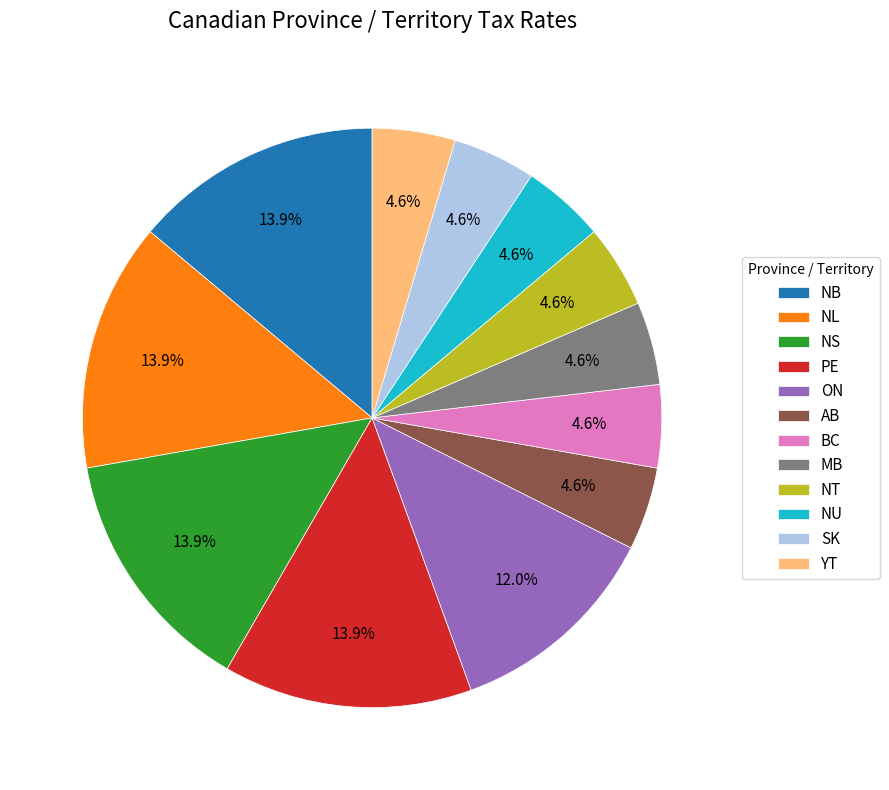

How many slices are in this pie chart?

12